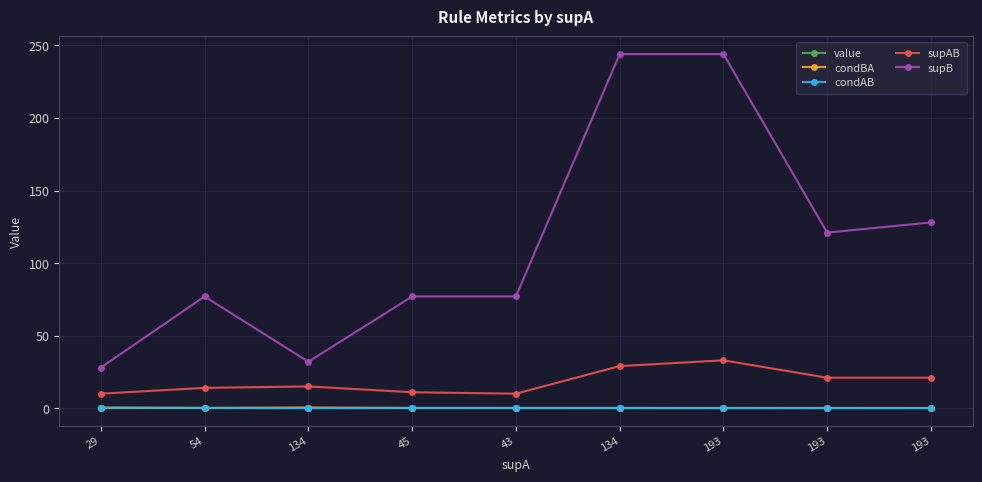

What is the highest value of the supB series?

244.0